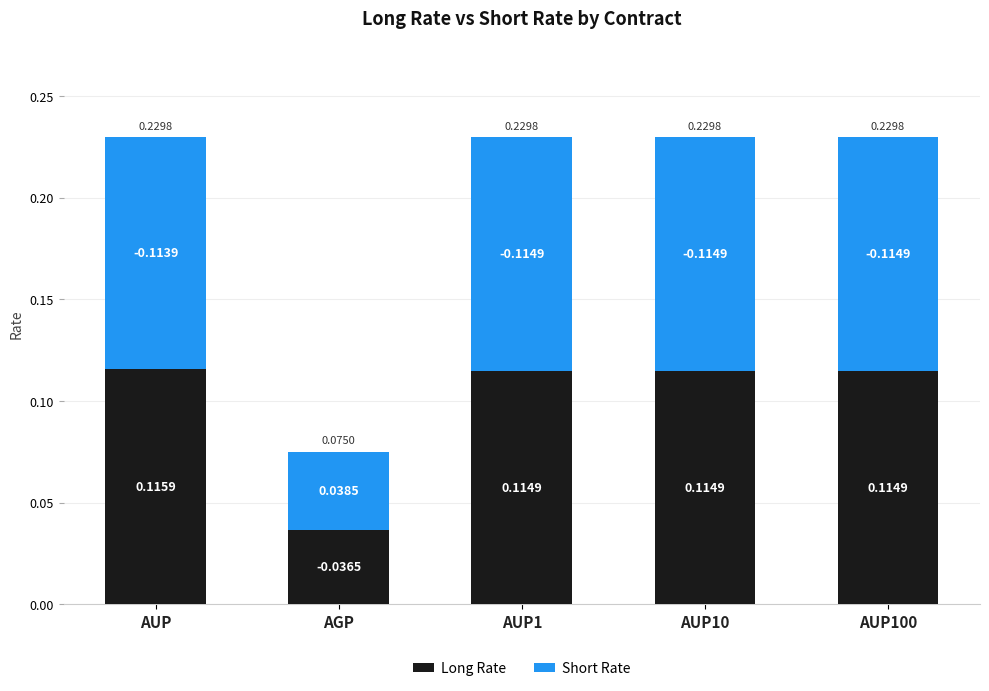

Between AUP and AUP1, which series saw the biggest shift?

Long Rate